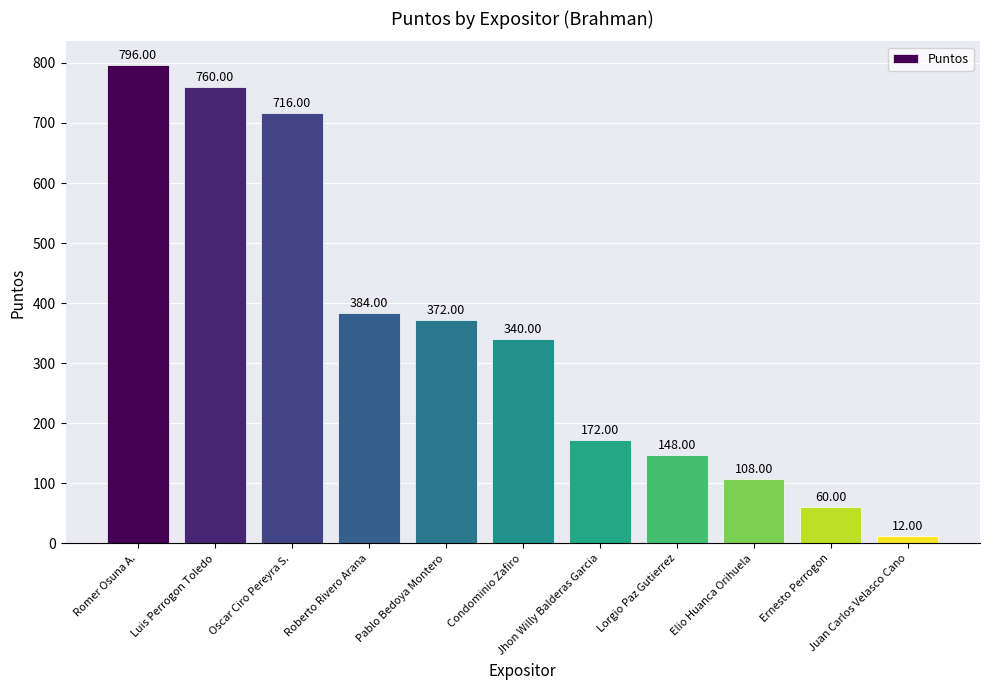

Rank the categories by value from highest to lowest.

Romer Osuna A., Luis Perrogon Toledo, Oscar Ciro Pereyra S., Roberto Rivero Arana, Pablo Bedoya Montero, Condominio Zafiro, Jhon Willy Balderas Garcia, Lorgio Paz Gutierrez, Elio Huanca Orihuela, Ernesto Perrogon, Juan Carlos Velasco Cano